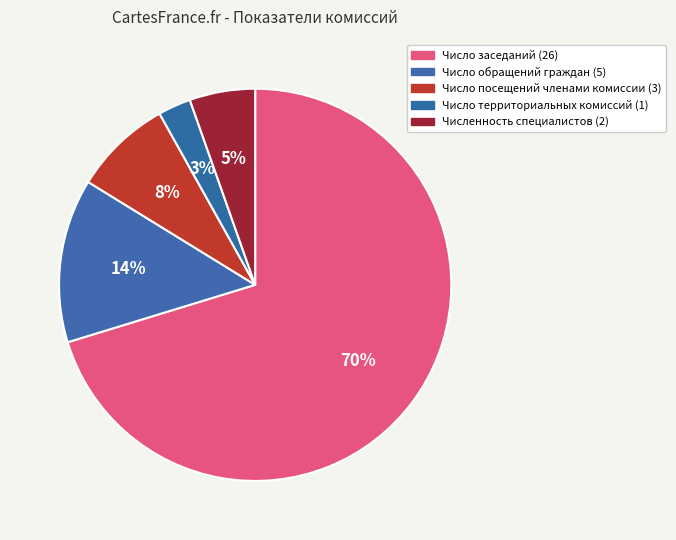

To the nearest percent, what is the difference between the largest and smallest slice percentages?

68%